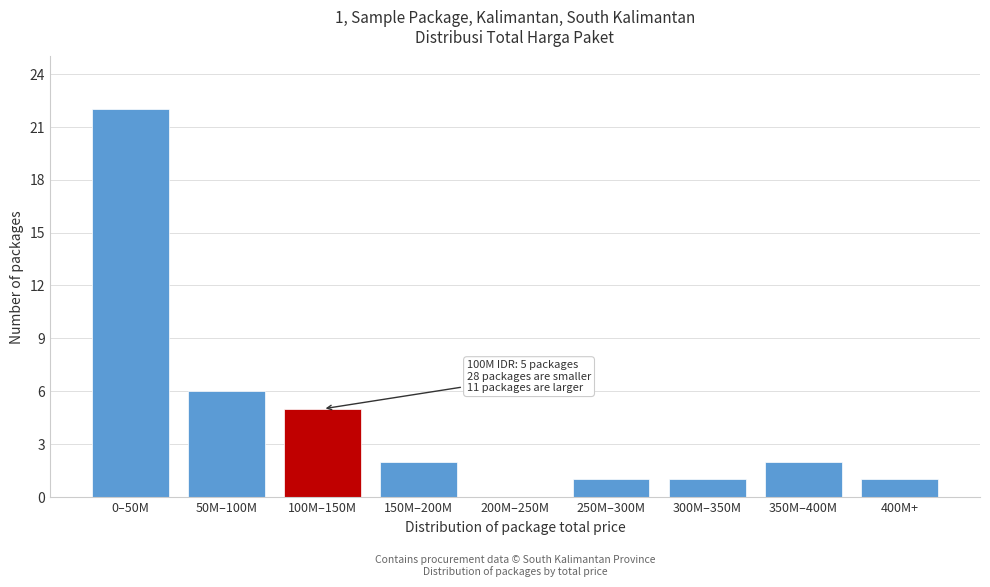

Reading left to right, what are all the values shown in this chart?

0–50M=22	50M–100M=6	100M–150M=5	150M–200M=2	200M–250M=0	250M–300M=1	300M–350M=1	350M–400M=2	400M+=1